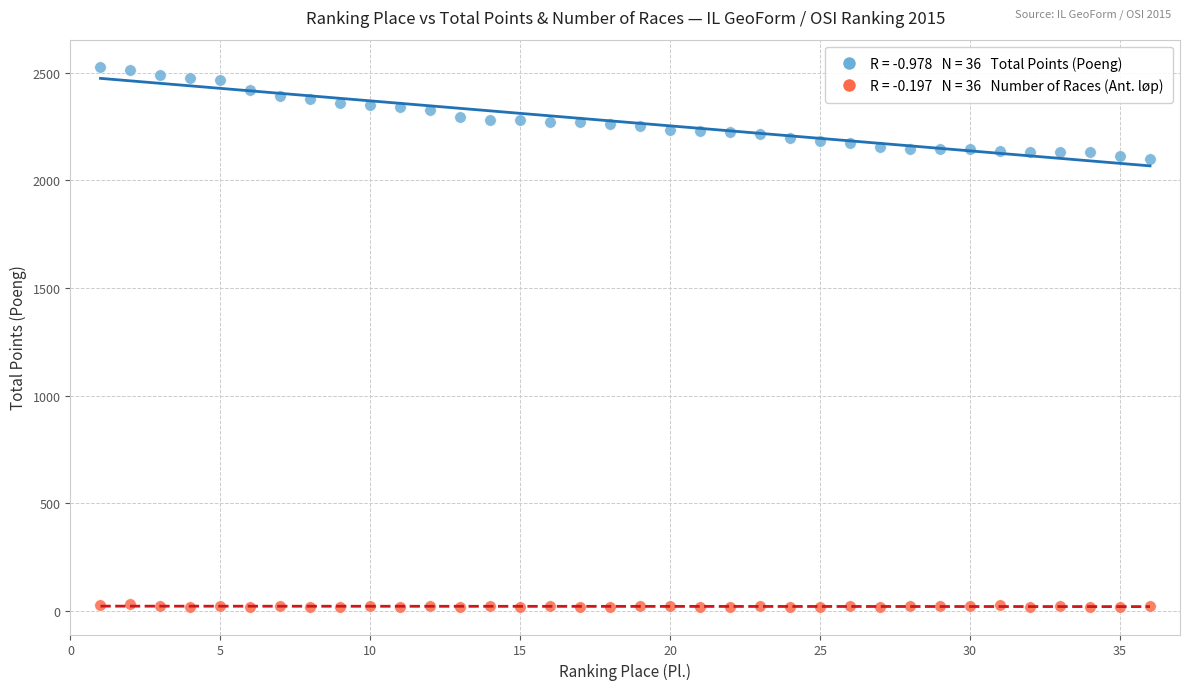

Across all data points, what is the range of X values (max minus min)?

35.0